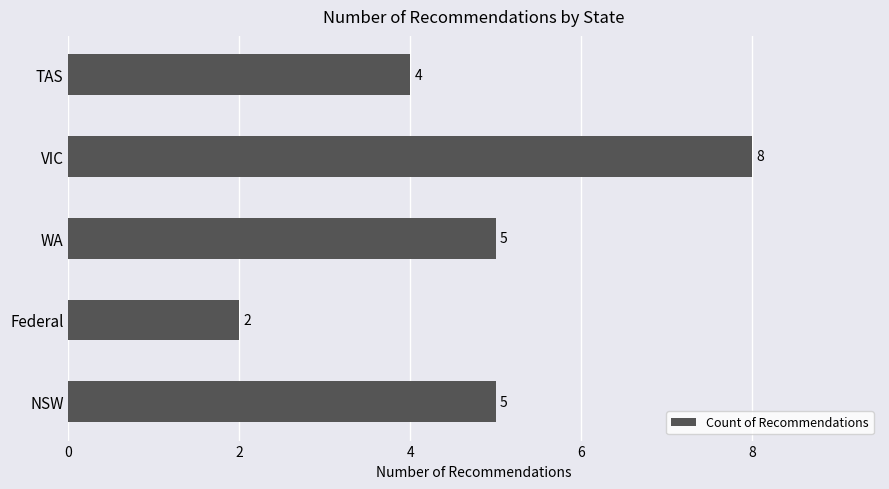

Which category has the lowest value across all series?

Federal